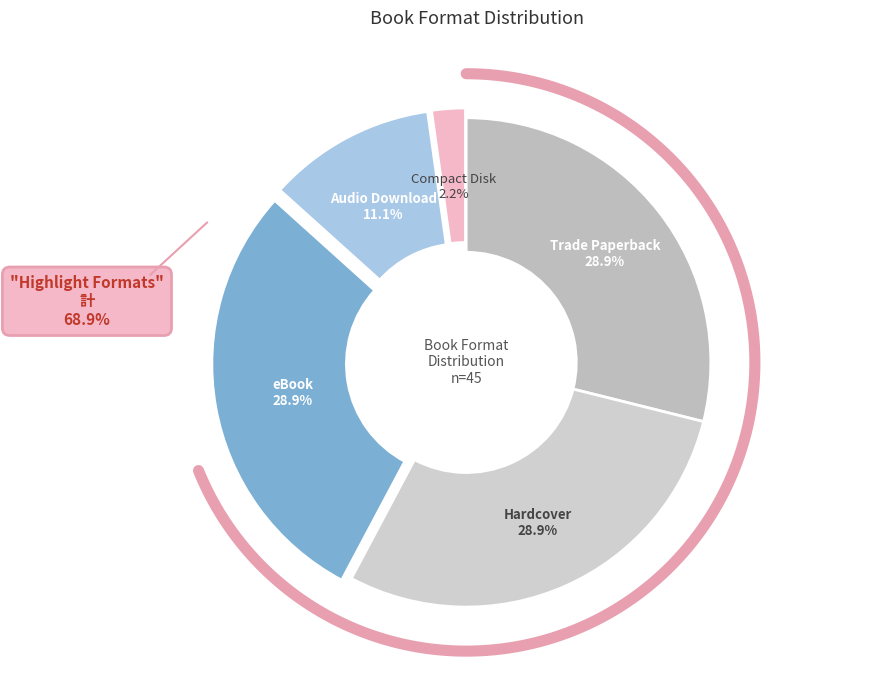

To the nearest percent, what is the difference between the largest and smallest slice percentages?

27%